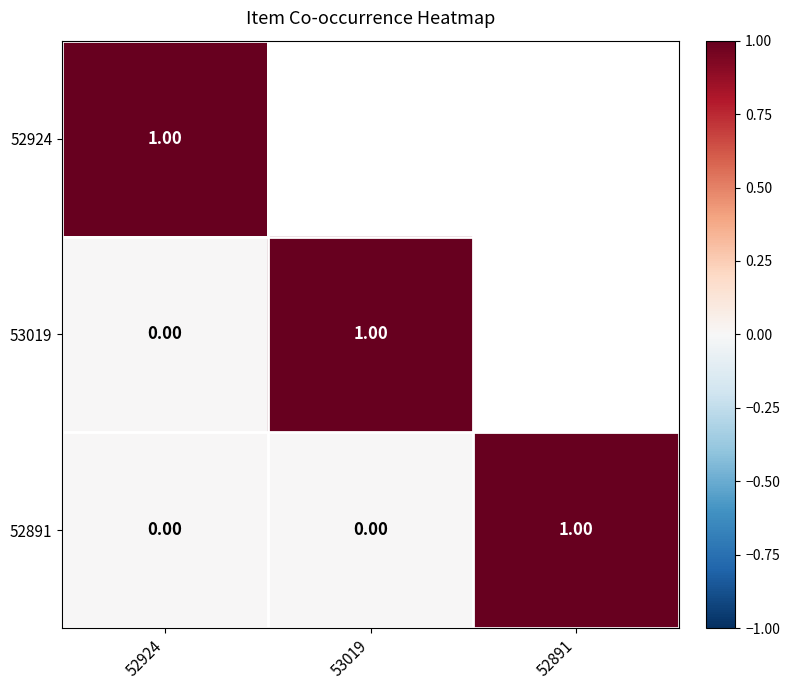

Is the value of 53019 at 53019 greater than the value of 52891 at 52924?

Yes